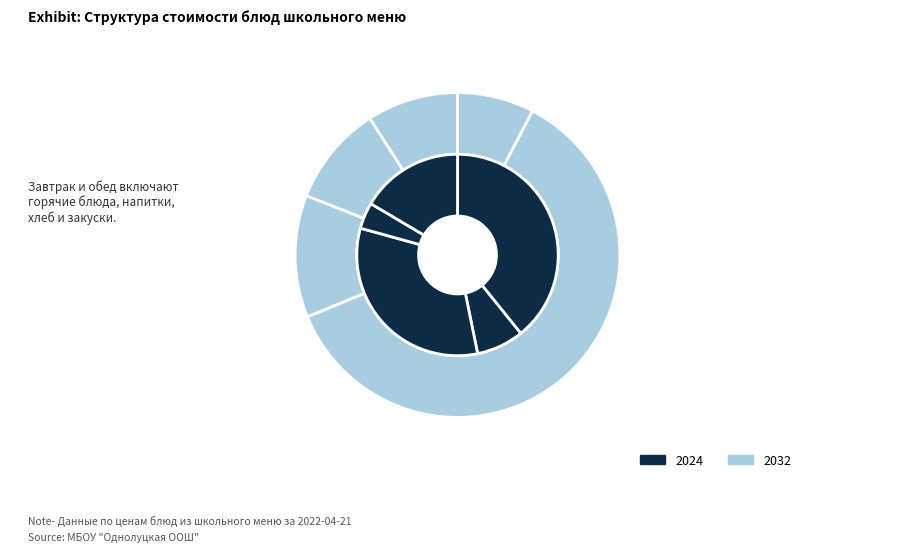

Rank the categories by value from highest to lowest.

Рыба тушеная, Каша рисовая молочная, Хлеб пшеничный с маслом, Компот из сухофруктов, Суп картофельный с бобовыми, Хлеб пшеничный, Хлеб ржаной, Макаронные изделия отварные с подливой, Чай с сахаром, Огурец солен.